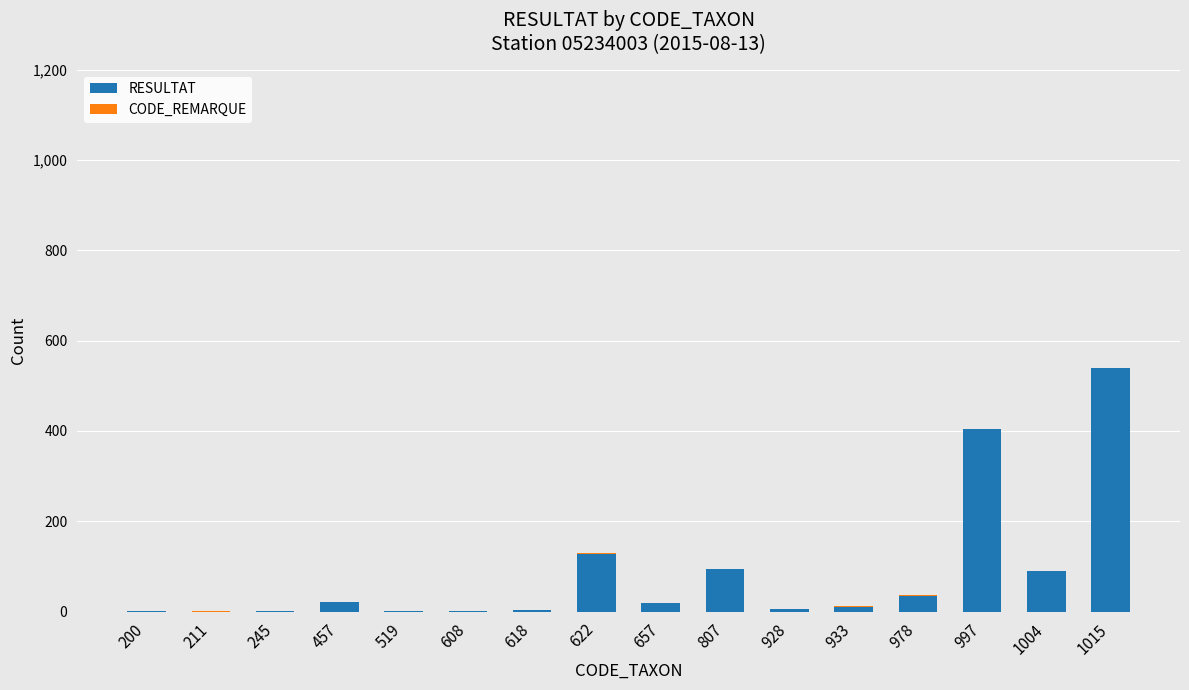

At which label does RESULTAT reach its peak?

1015